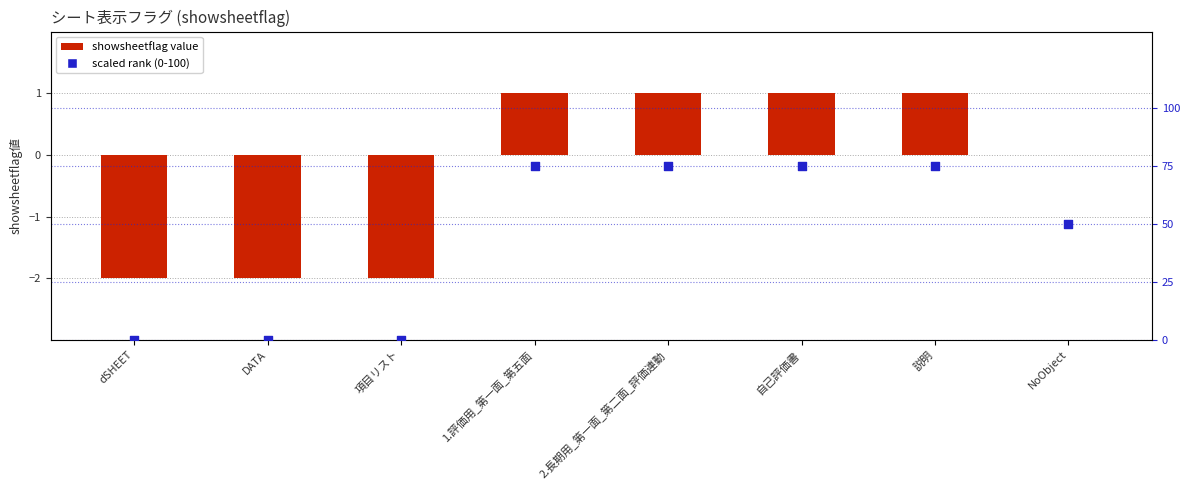

Which series has the largest Y range (max minus min)?

scaled rank